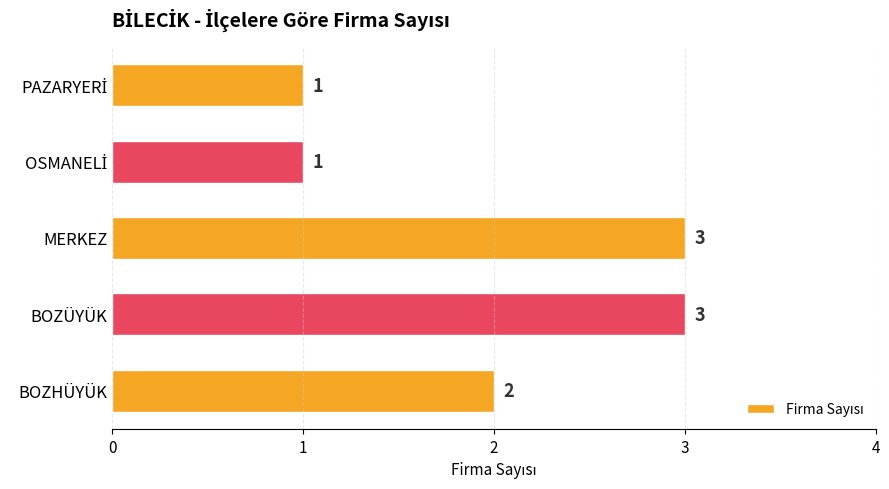

What is the sum of all values?

10